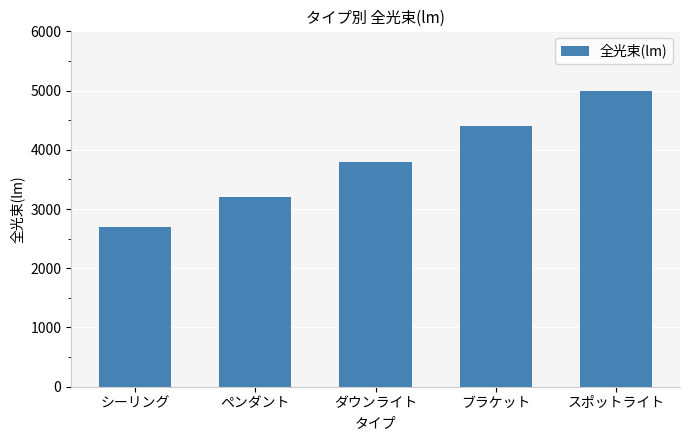

How many series are shown in this chart?

1